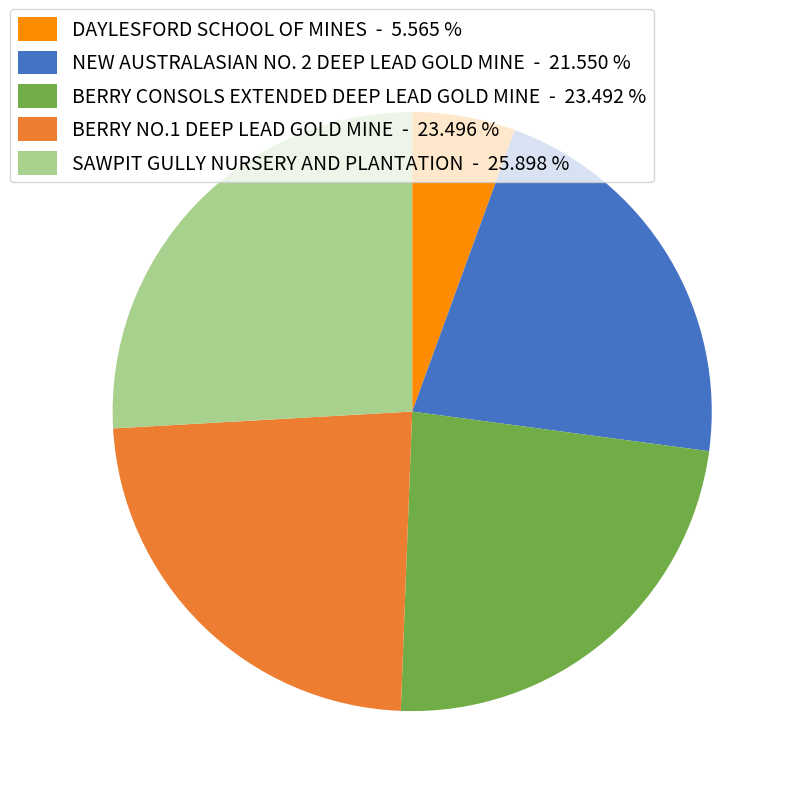

The NEW AUSTRALASIAN NO. 2 DEEP LEAD GOLD MINE slice represents 30% of the pie. True or false?

False